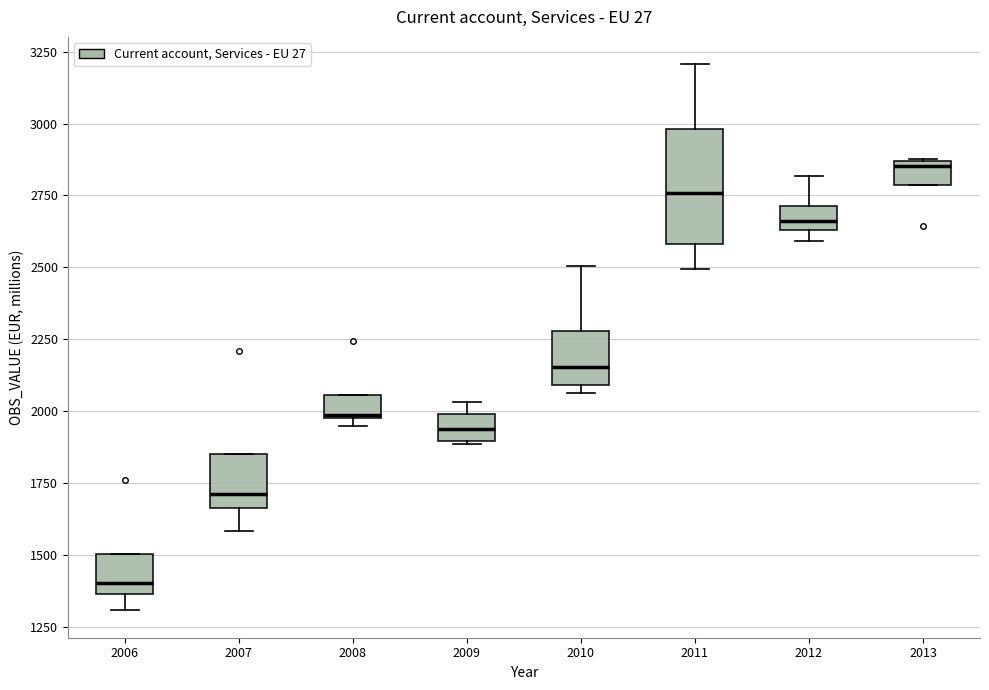

Which box has the highest median line?

2013